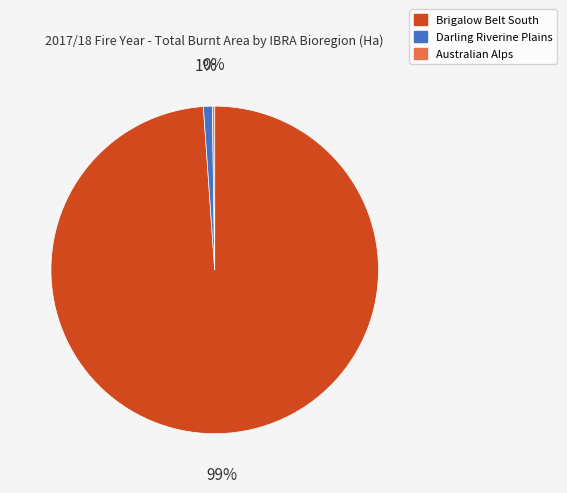

Is there a majority slice in this chart?

Yes